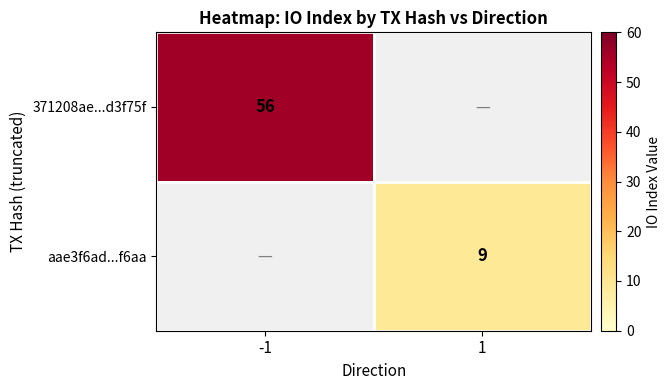

The 371208ae...d3f75f series shows 34 at -1. True or false?

False